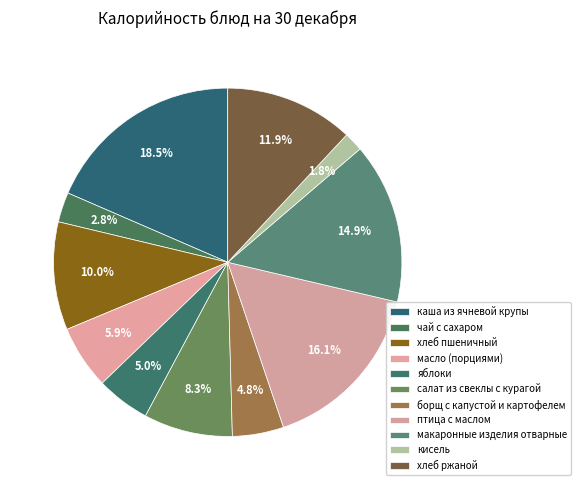

The масло (порциями) slice represents 6% of the pie. True or false?

True